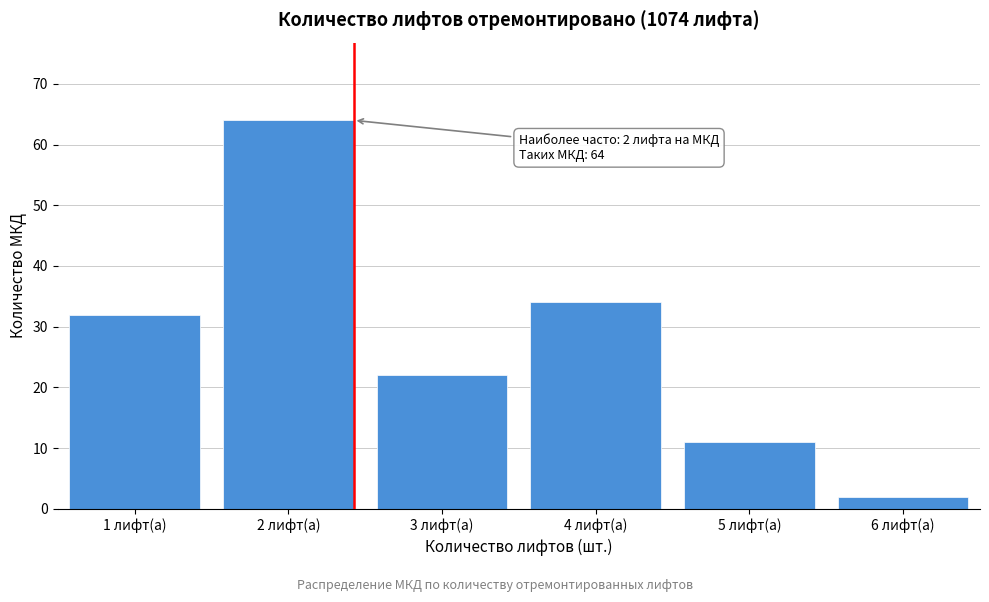

Reading left to right, what are all the values shown in this chart?

1 лифт(а)=32	2 лифт(а)=64	3 лифт(а)=22	4 лифт(а)=34	5 лифт(а)=11	6 лифт(а)=2